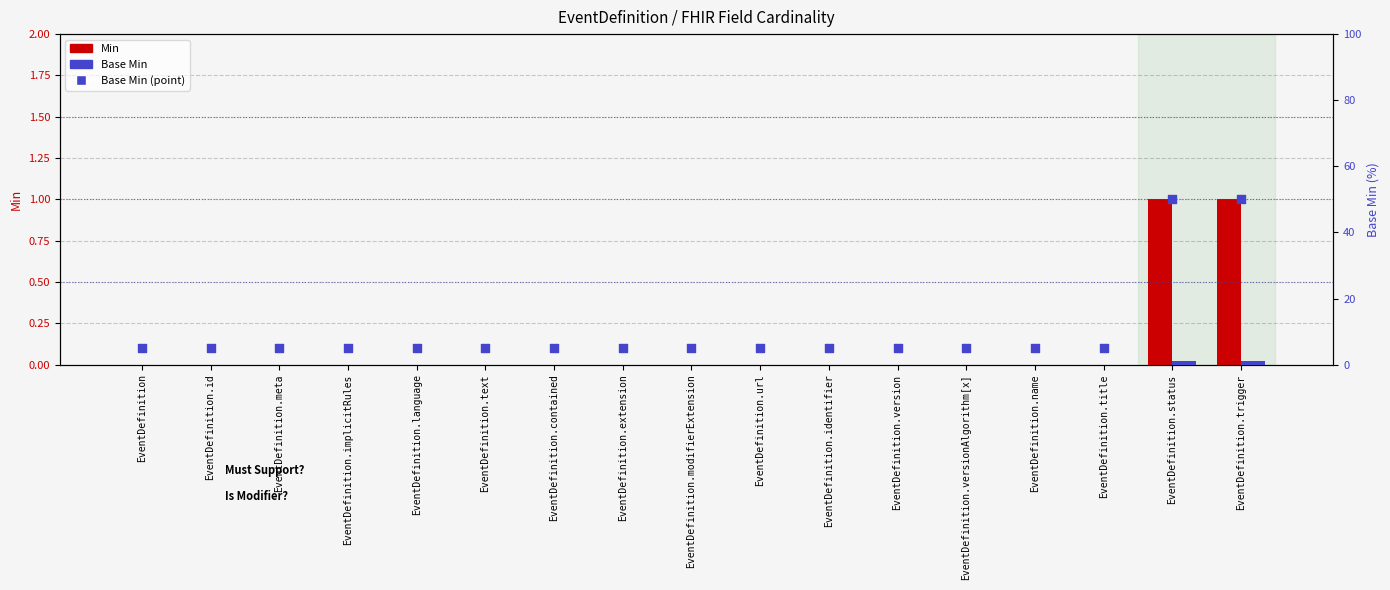

At which category is the sum across all series the highest?

EventDefinition.status